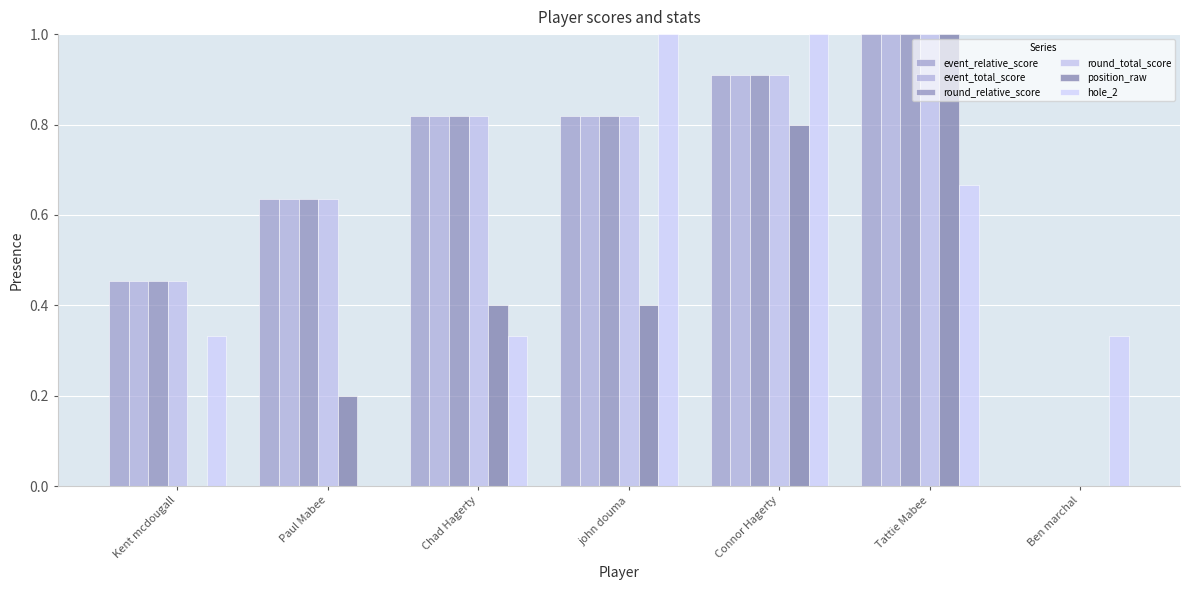

How many positive values does the round_total_score series have?

6